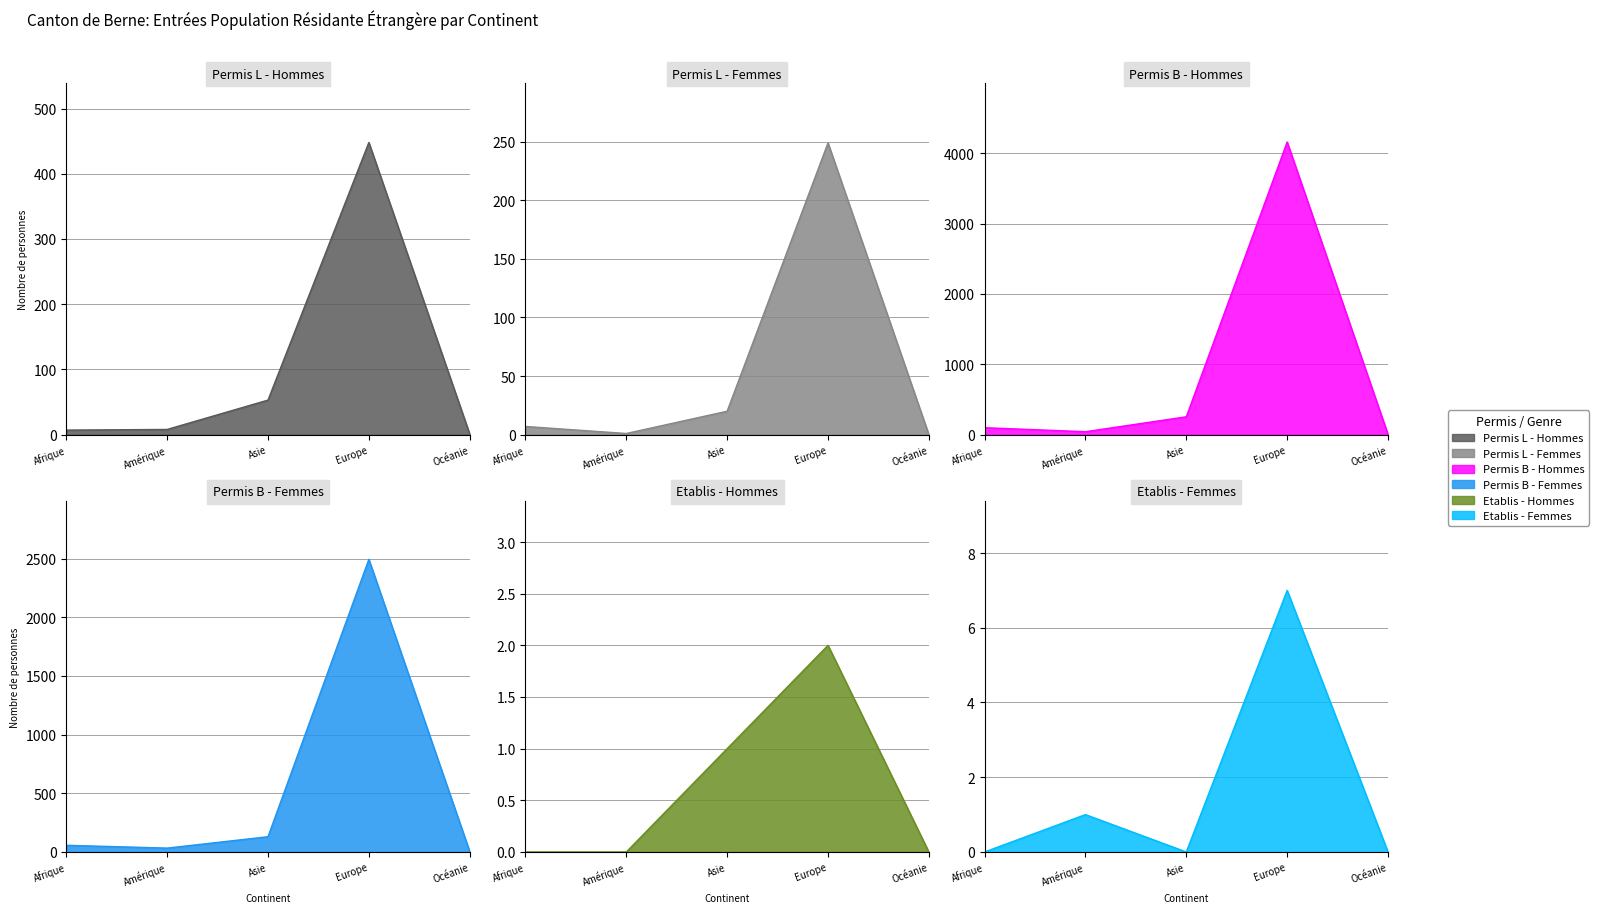

The Etablis - Femmes series shows -4 at Asie. True or false?

False